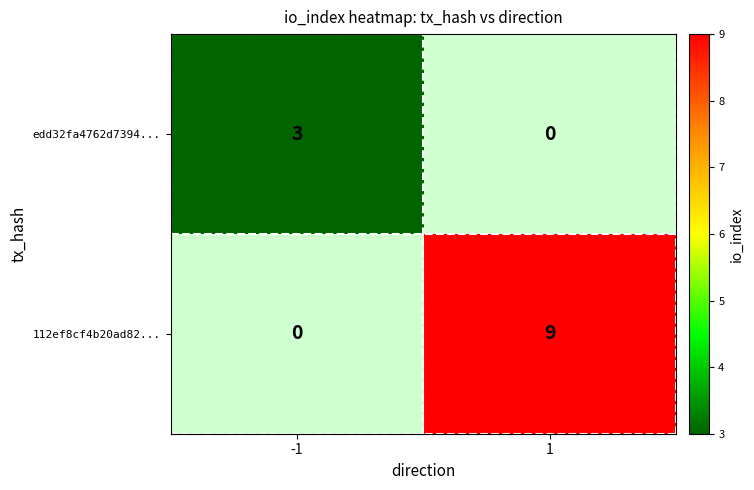

Is it true that edd32fa4762d7394... equals 1 at -1?

False